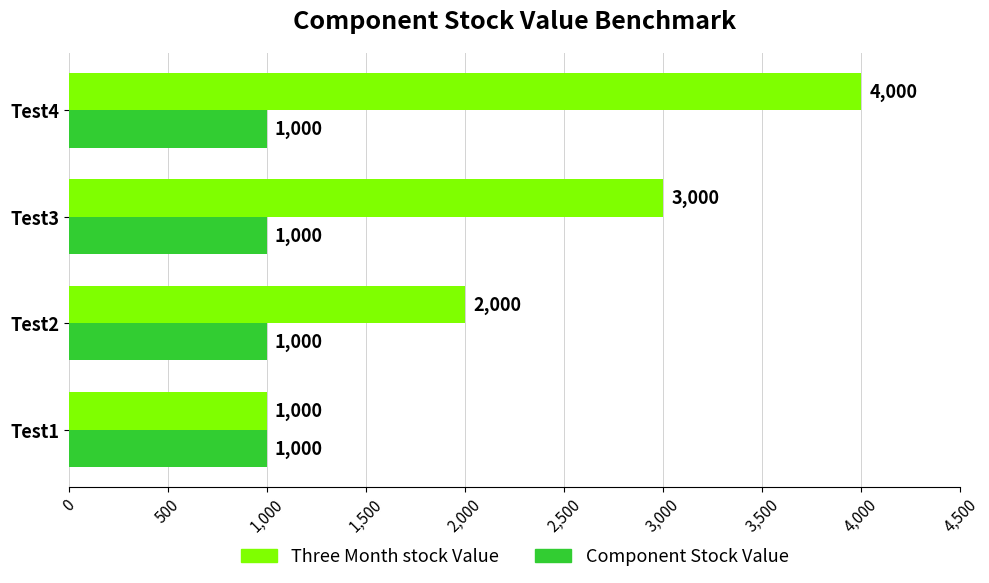

Which series has the largest total across all categories?

Three Month stock Value